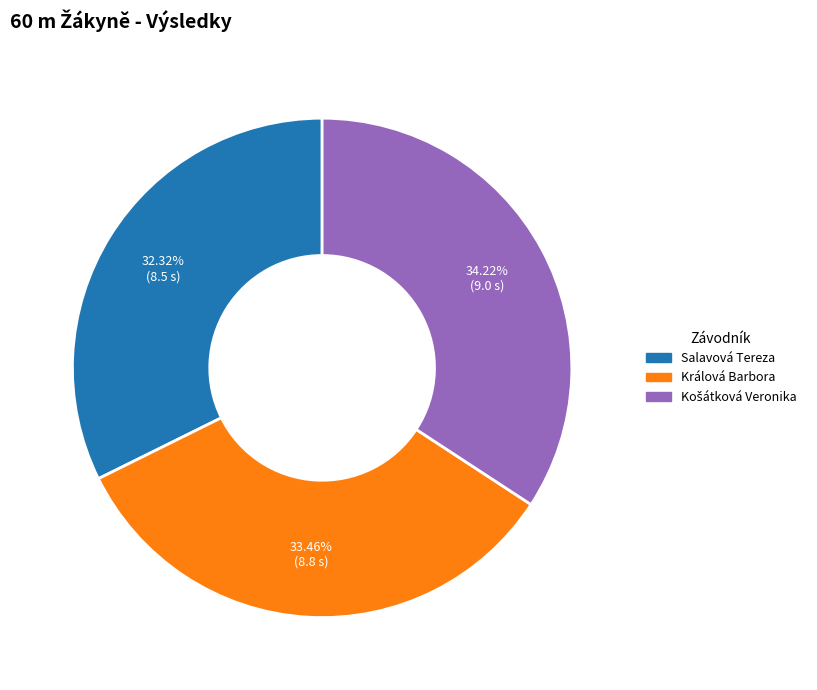

To the nearest percent, what is the average slice percentage?

33%